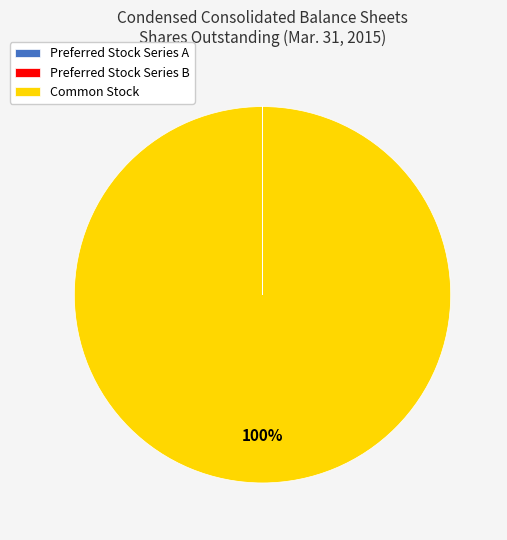

Which slice represents more than half of the pie?

Common Stock